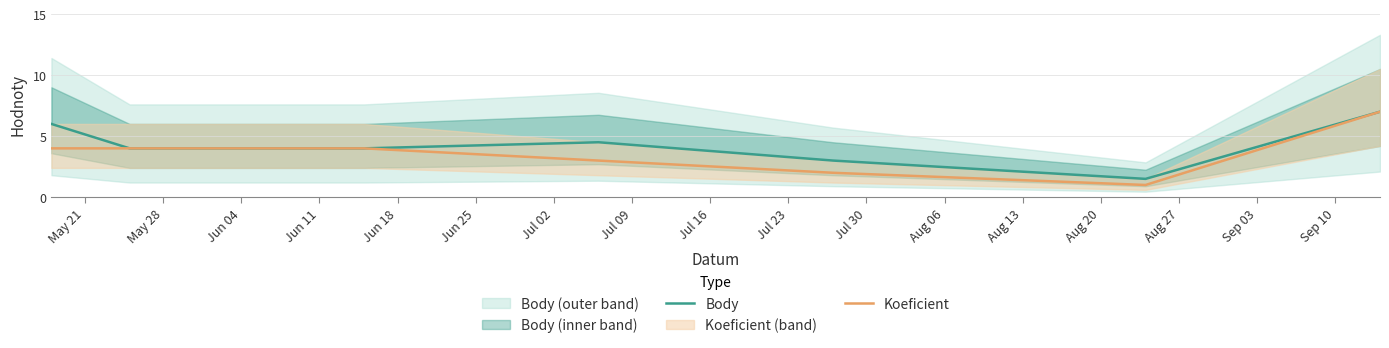

At how many categories does at least one series exceed 5?

2